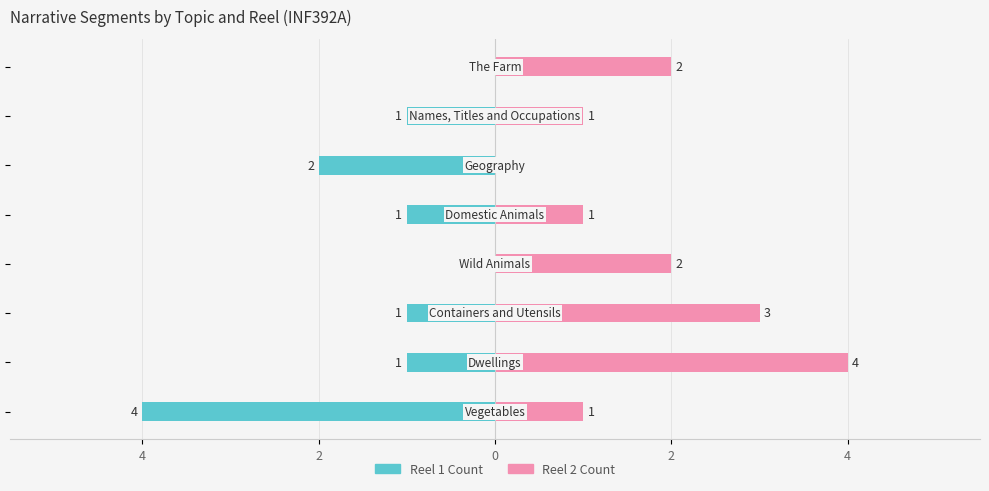

Is the value of Reel 1 Count at 7 greater than the value of Reel 2 Count at 7?

No